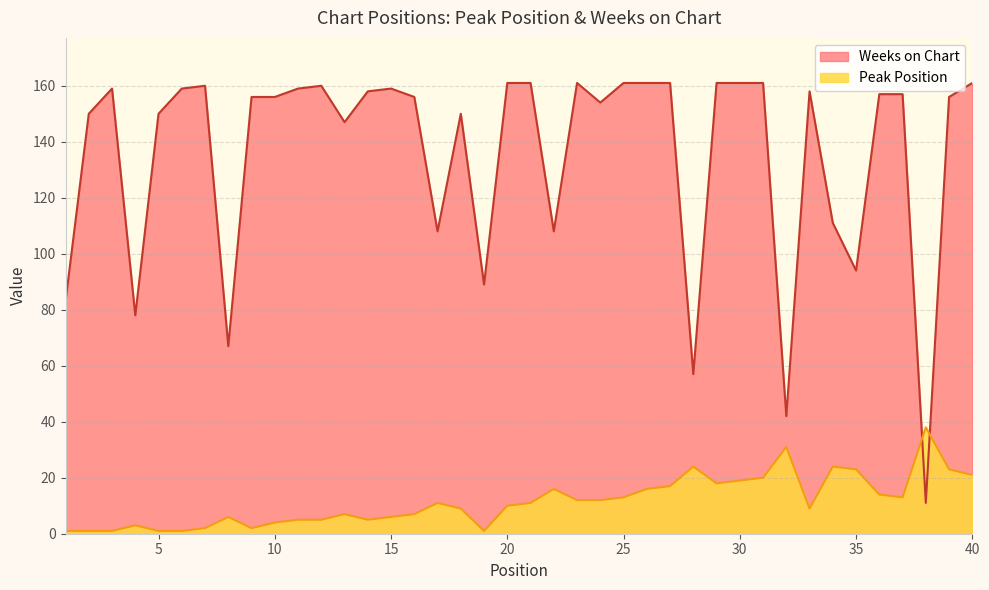

Which category has the lowest value in the Weeks on Chart series?

38